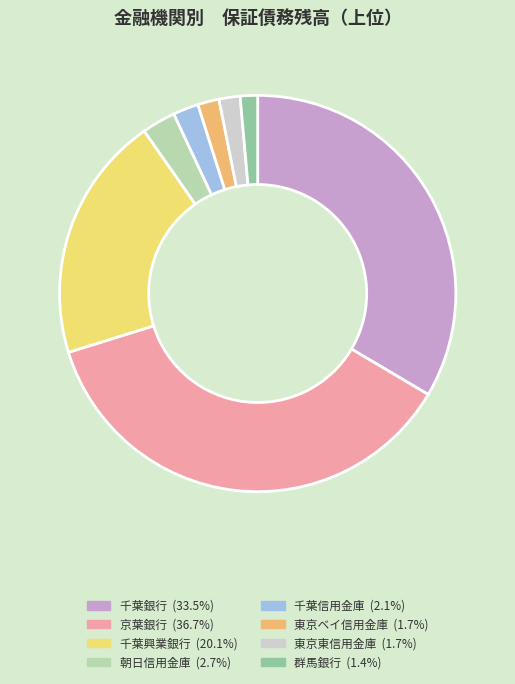

How many slices are in this pie chart?

8